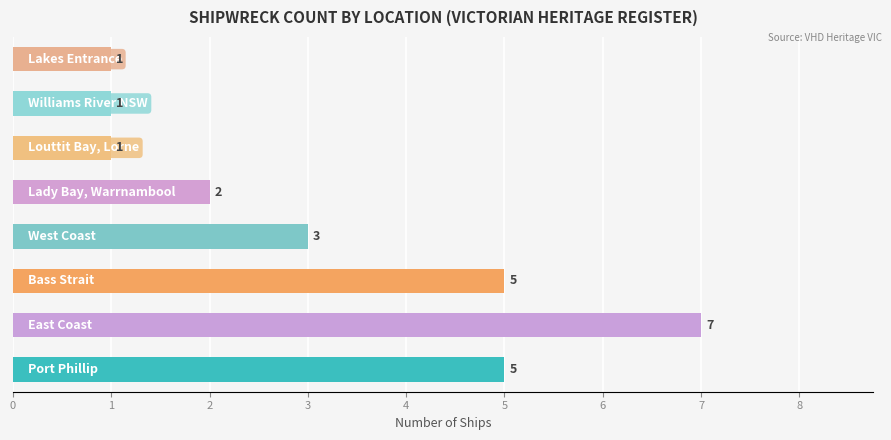

How many bars are there in total?

8